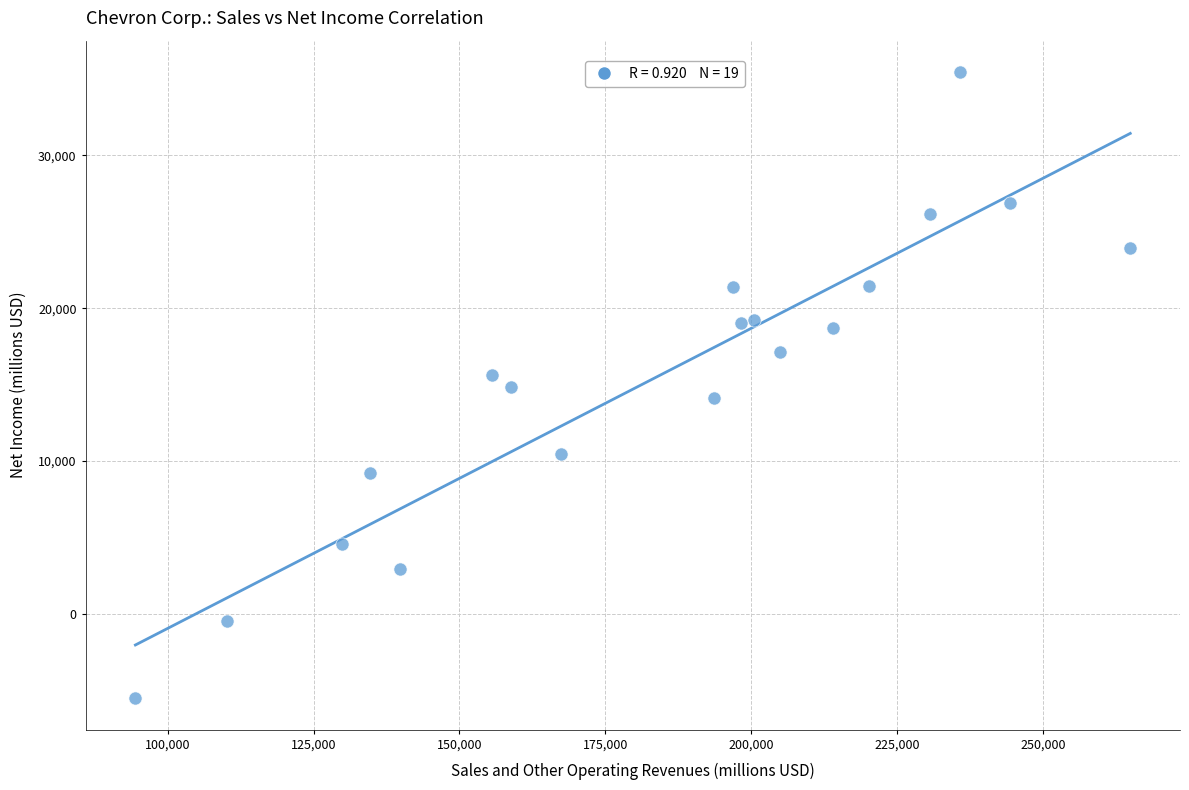

What is the range of X values (max minus min)?

170487